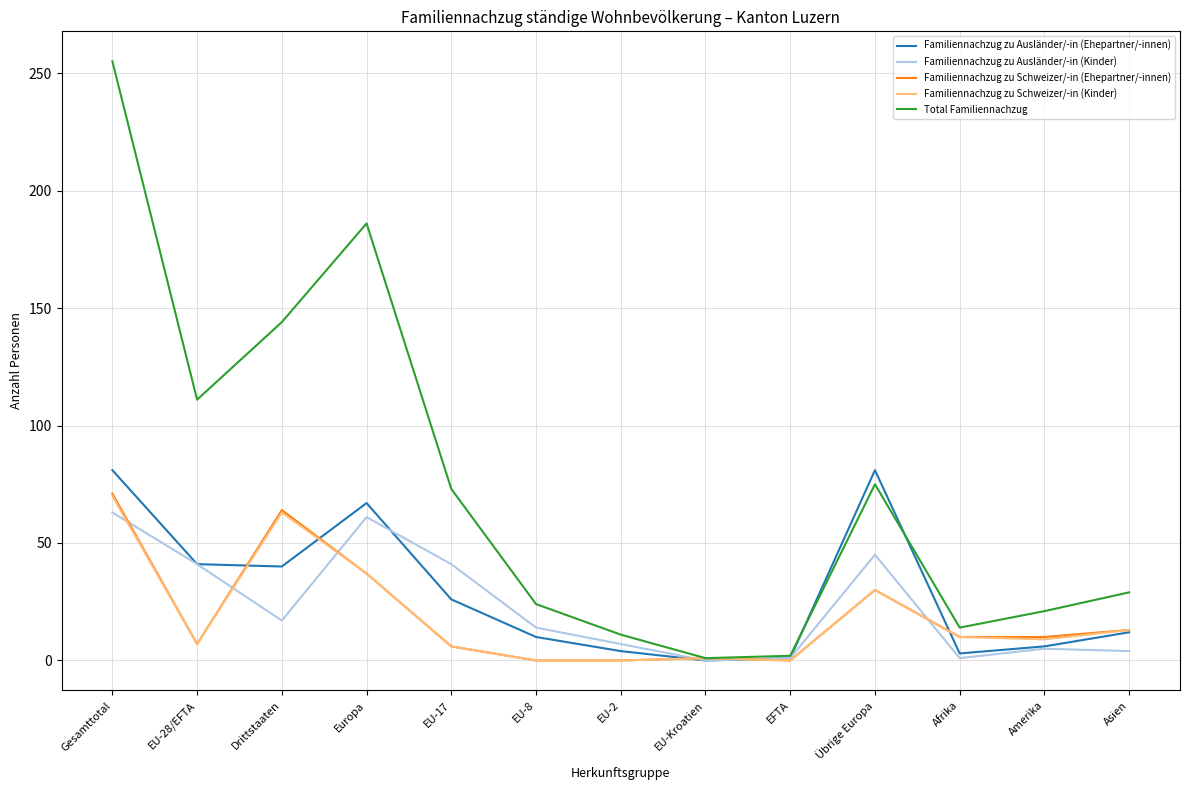

Is it true that Familiennachzug zu Schweizer/-in (Ehepartner/-innen) equals 0 at EU-8?

True